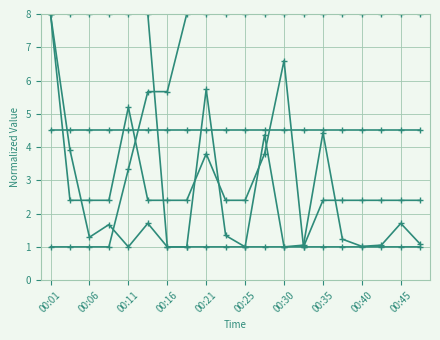

Does the chart have visible grid lines?

Yes